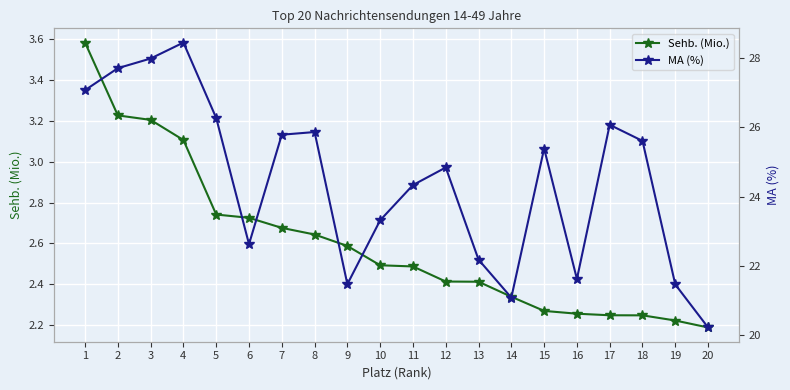

Which series changed the most between 9 and 10?

MA (%)